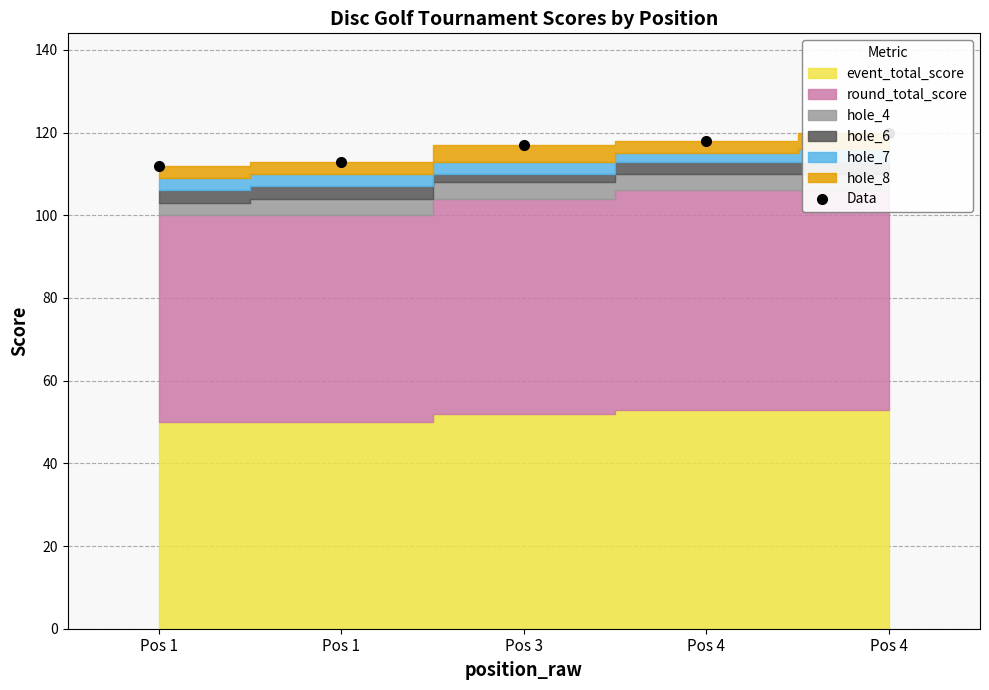

Reading right to left, what are all the values shown in this chart?

Pos 4=120	Pos 4=118	Pos 3=117	Pos 1=113	Pos 1=112